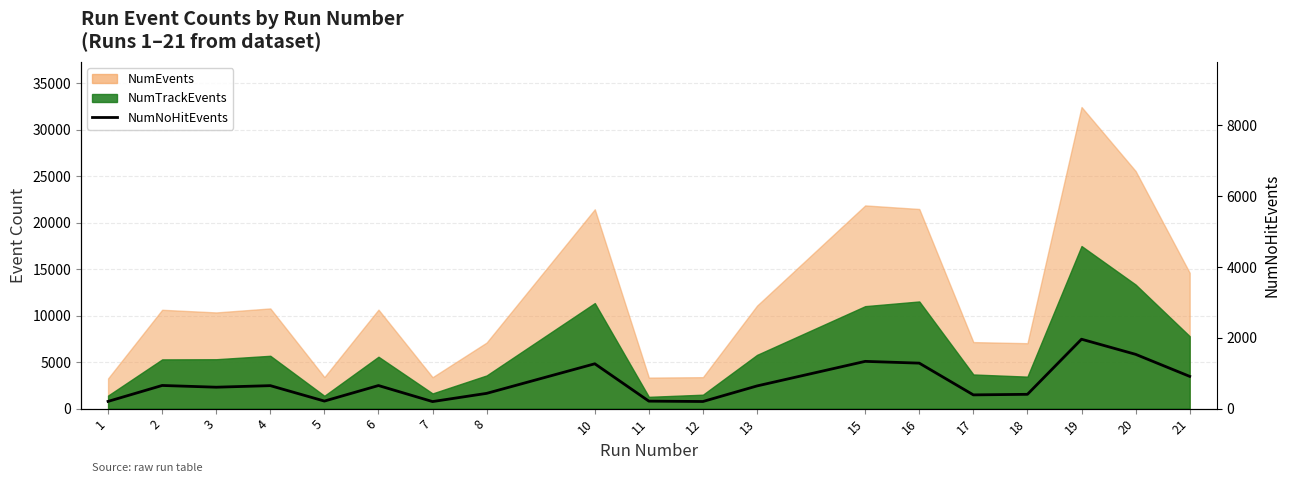

Reading right to left, what are all the values shown in this chart?

21=910	20=1533	19=1960	18=403	17=387	16=1284	15=1334	13=640	12=200	11=210	10=1266	8=430	7=198	6=651	5=212	4=648	3=604	2=653	1=203